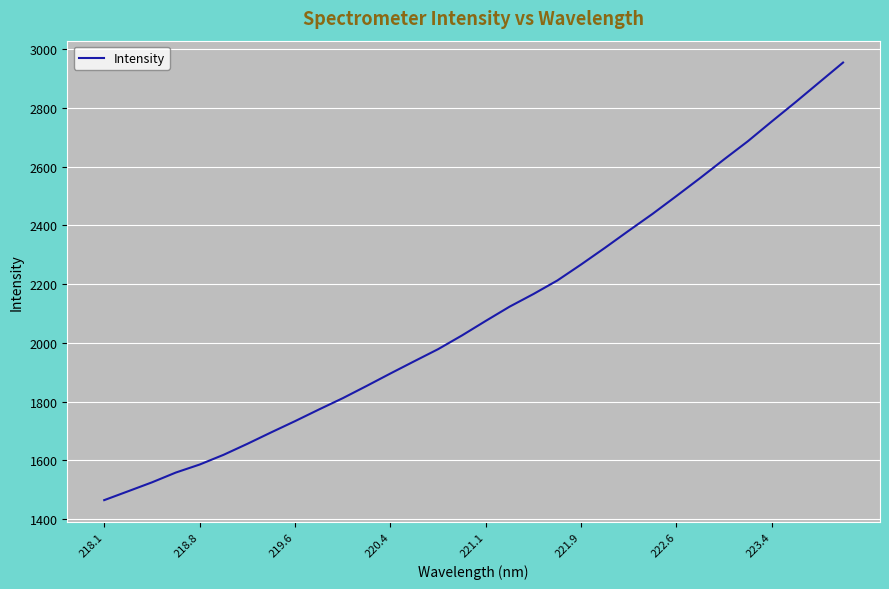

What is the difference between the maximum and minimum values?

1489.5